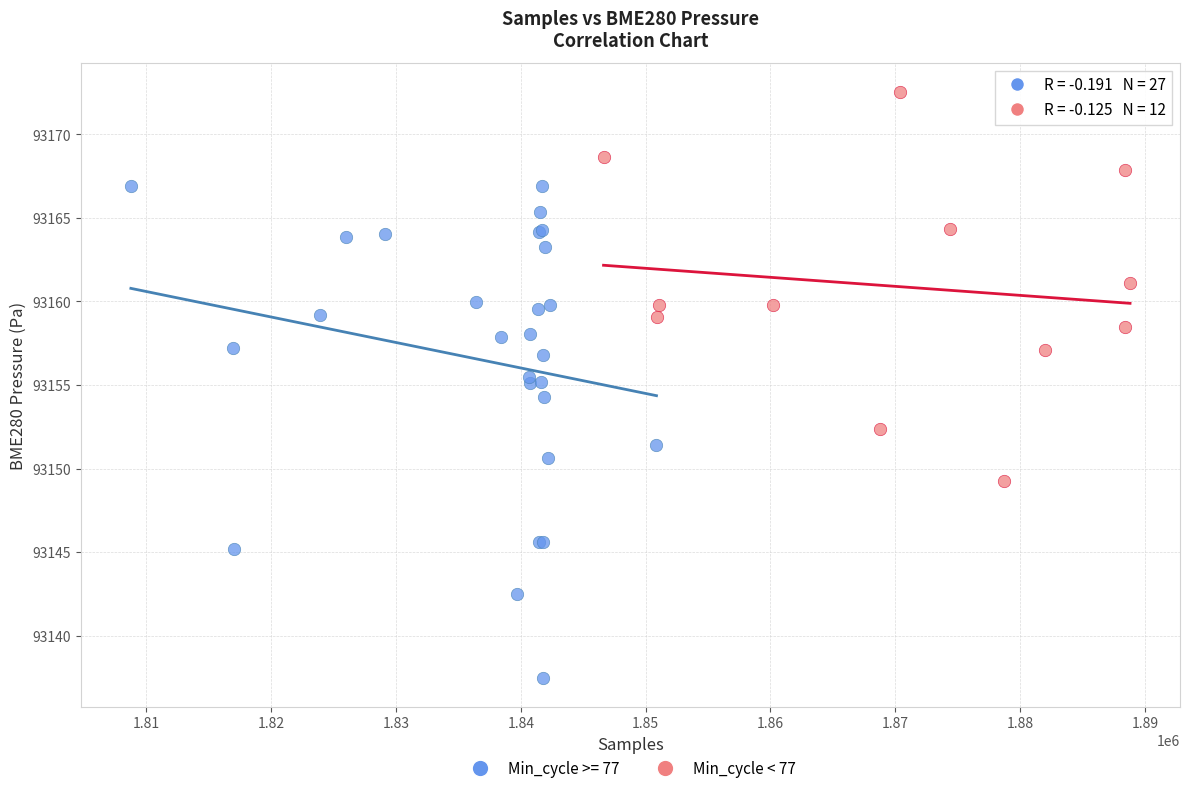

Which series contains the lowest Y value?

Min_cycle >= 77